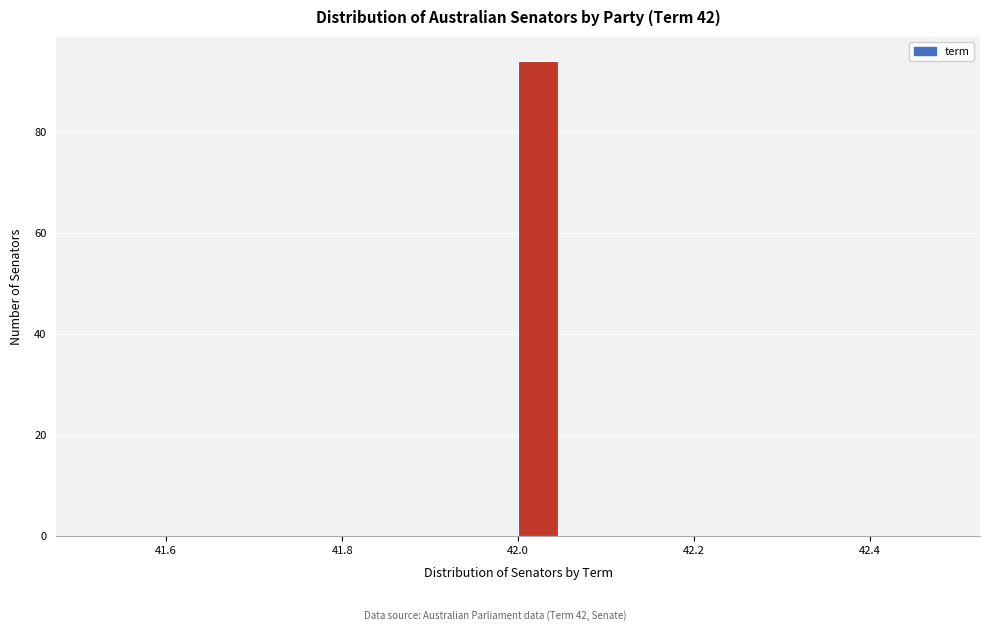

Around what value on the x-axis is the tallest bar? Give the approximate position of its centre, as read against the axis.

42.02